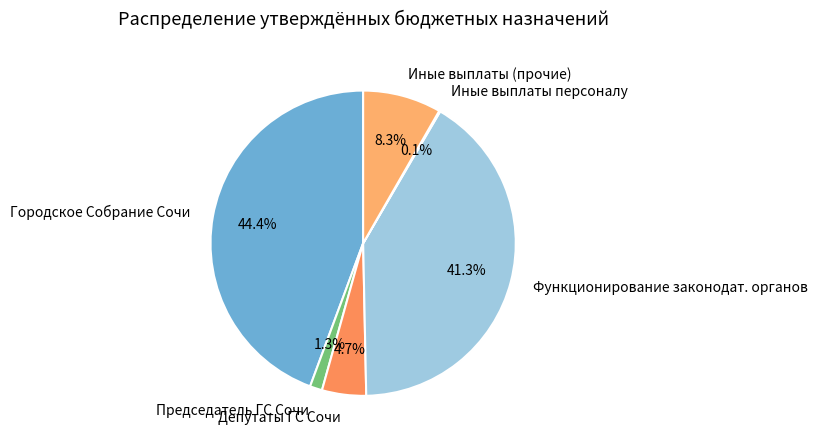

What is the largest slice in the pie chart?

Городское Собрание Сочи